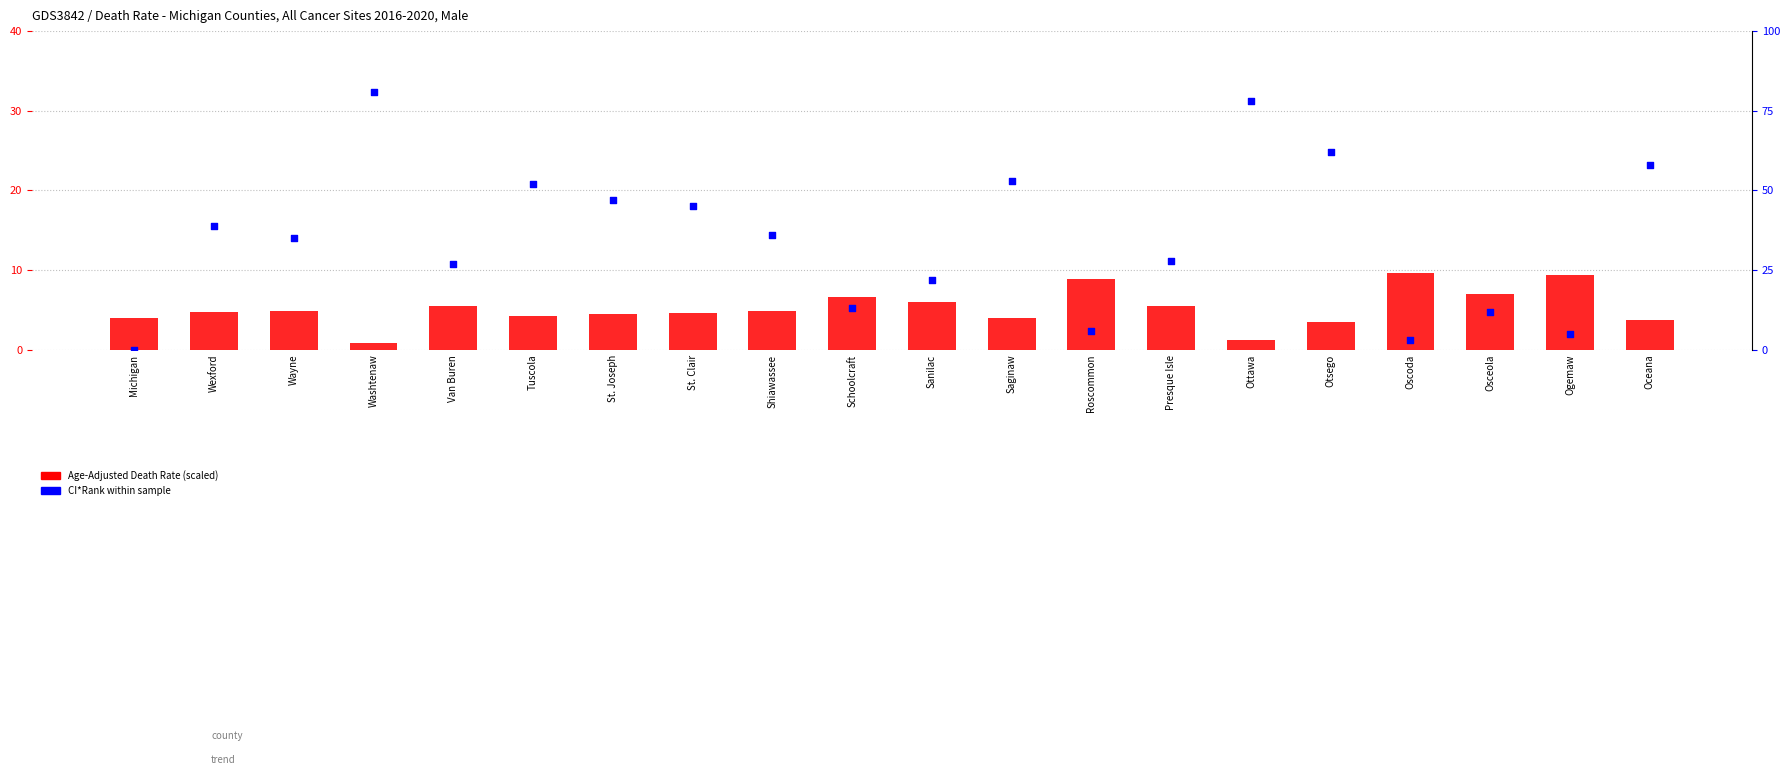

Which series has the widest spread of Y values?

CI*Rank (within sample)